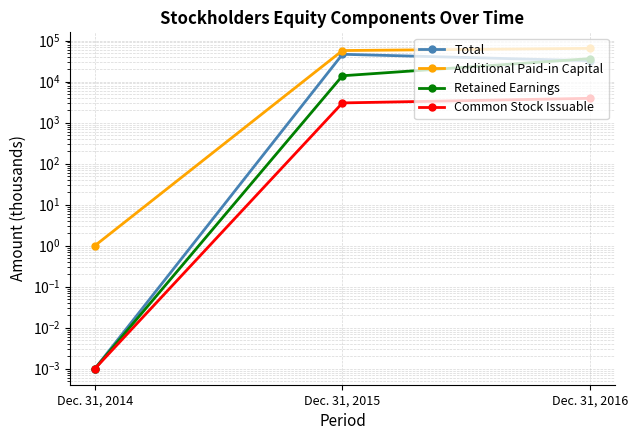

At which label does Total first exceed 32305?

Dec. 31, 2015